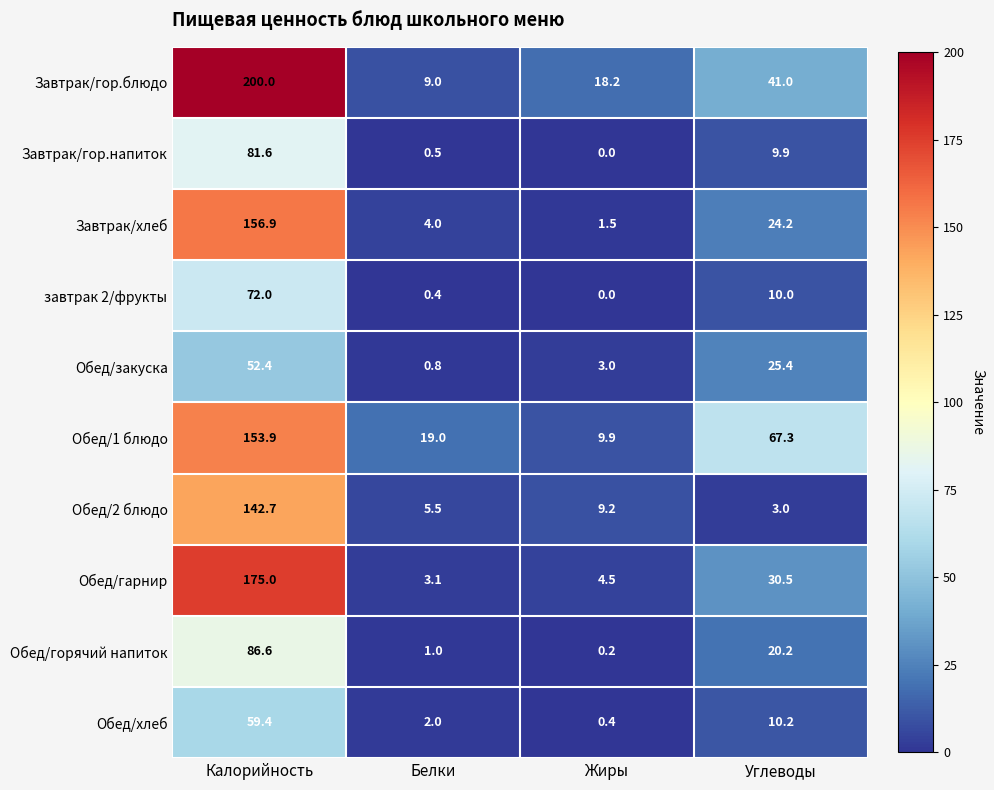

At which category is the sum across all series the highest?

Калорийность